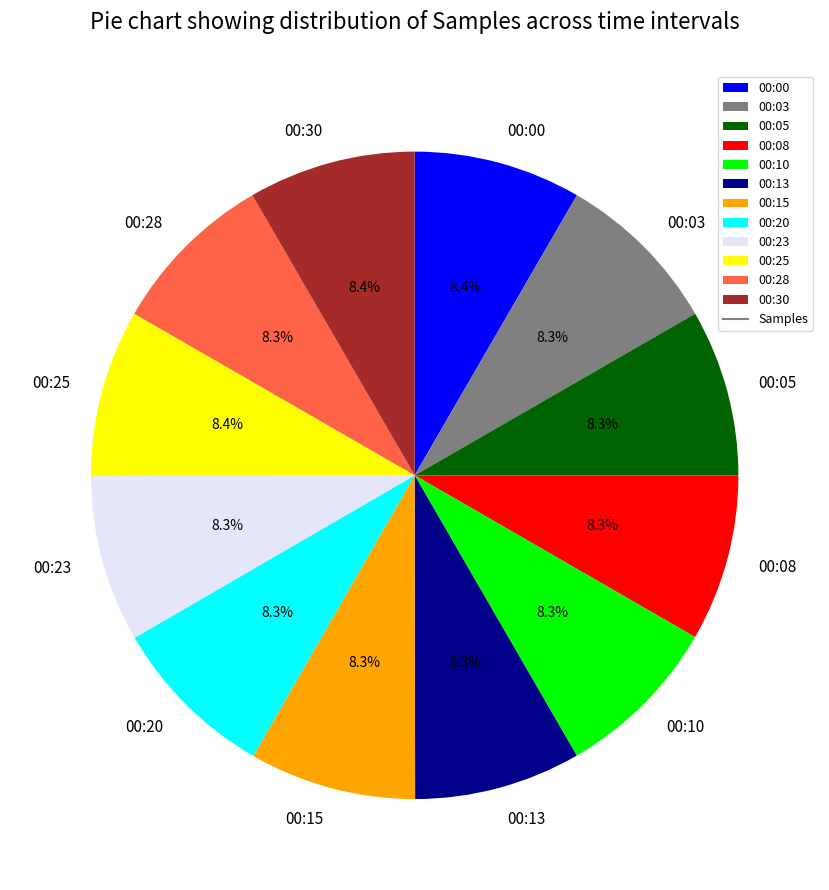

The 00:20 slice represents 8% of the pie. True or false?

True